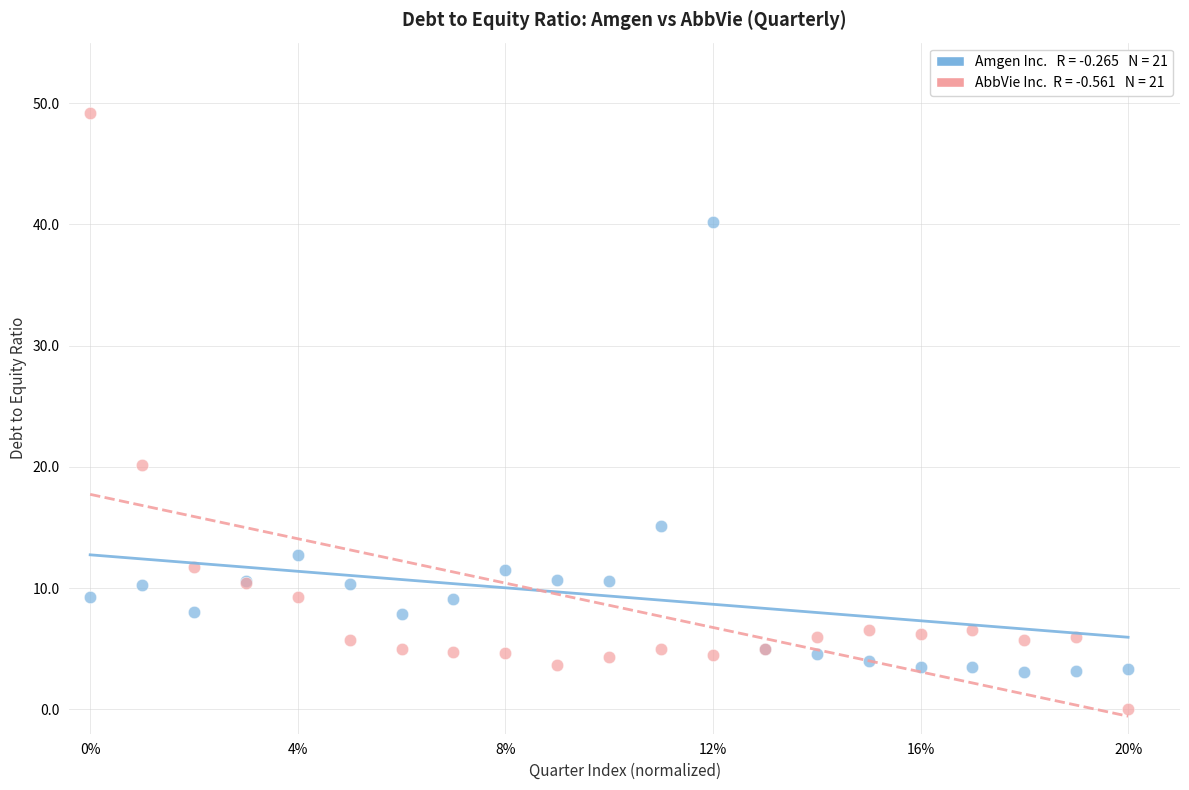

Across all series, what Y value is closest to 24?

20.2